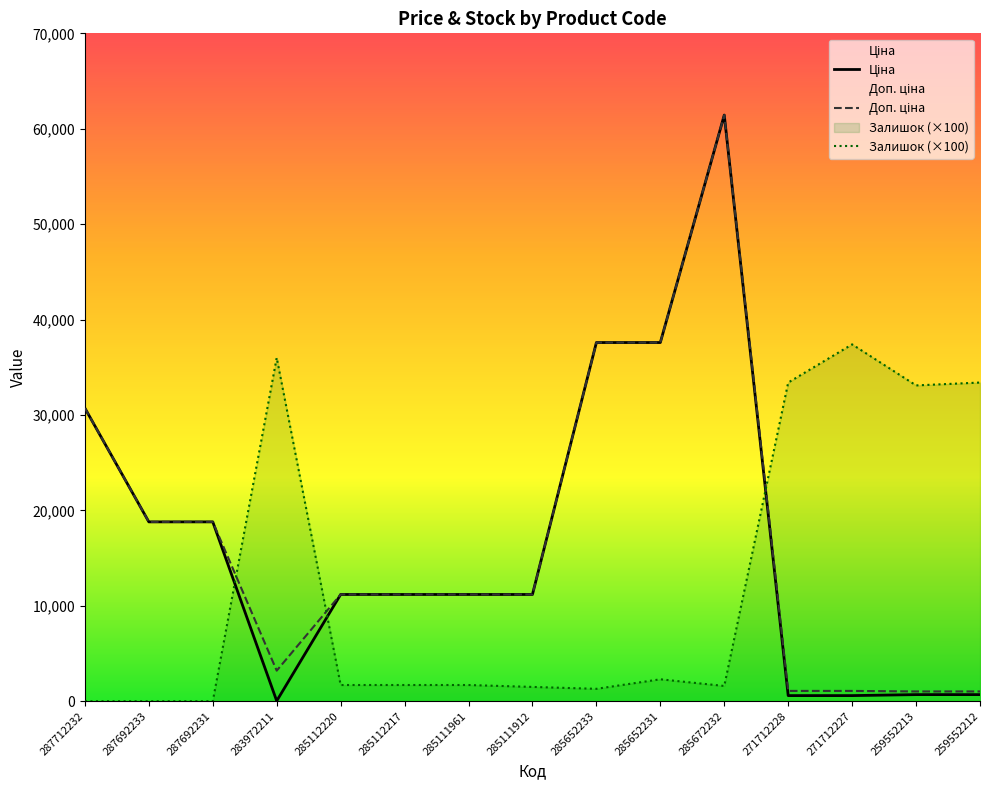

Reading right to left, what are all the values shown in this chart?

Ціна: 693.7	693.7	589.9	589.9	61434.3	37593.6	37593.6	11188.2	11188.2	11188.2	11188.2	32.0	18796.8	18796.8	30717.1
Доп. ціна: 1024.6	1024.6	1081.7	1081.7	61434.3	37593.6	37593.6	11188.2	11188.2	11188.2	11188.2	3205.0	18796.8	18796.8	30717.1
Залишок: 33400.0	33100.0	37400.0	33400.0	1600.0	2300.0	1300.0	1500.0	1700.0	1700.0	1700.0	36000.0	0.0	0.0	0.0